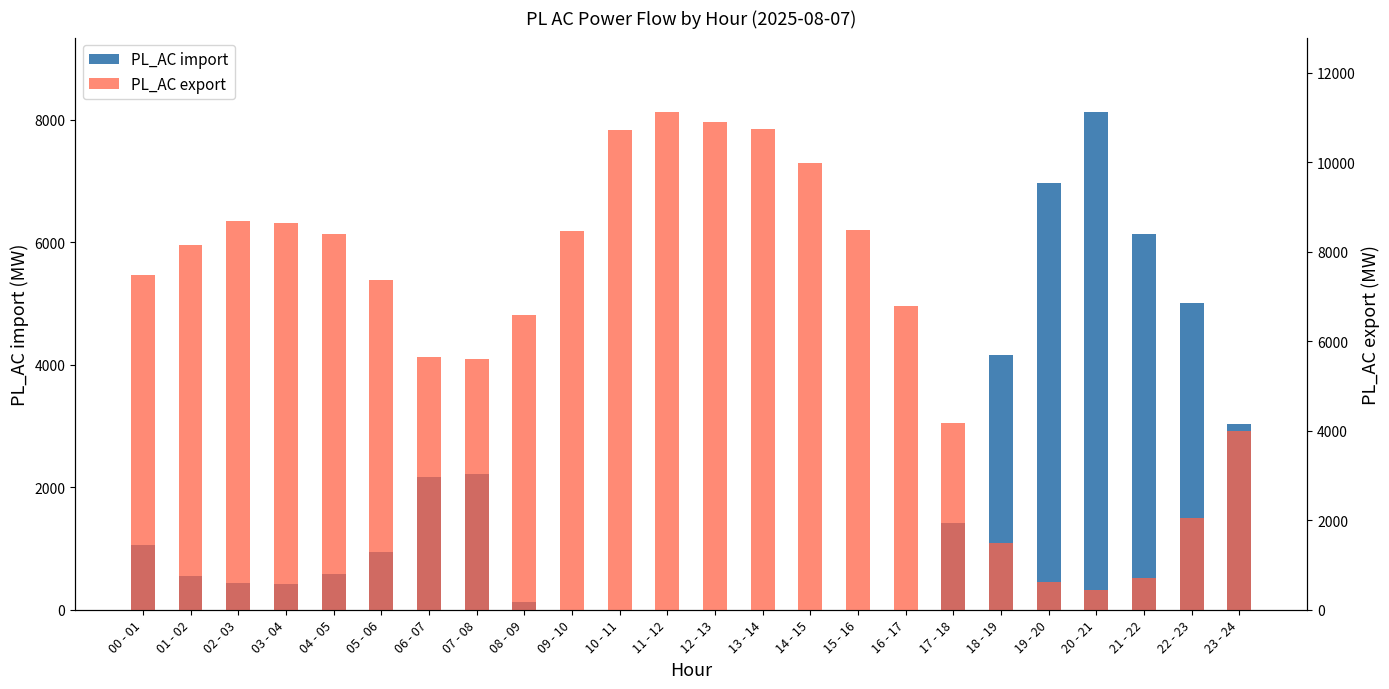

At how many categories does at least one series exceed 9764?

5